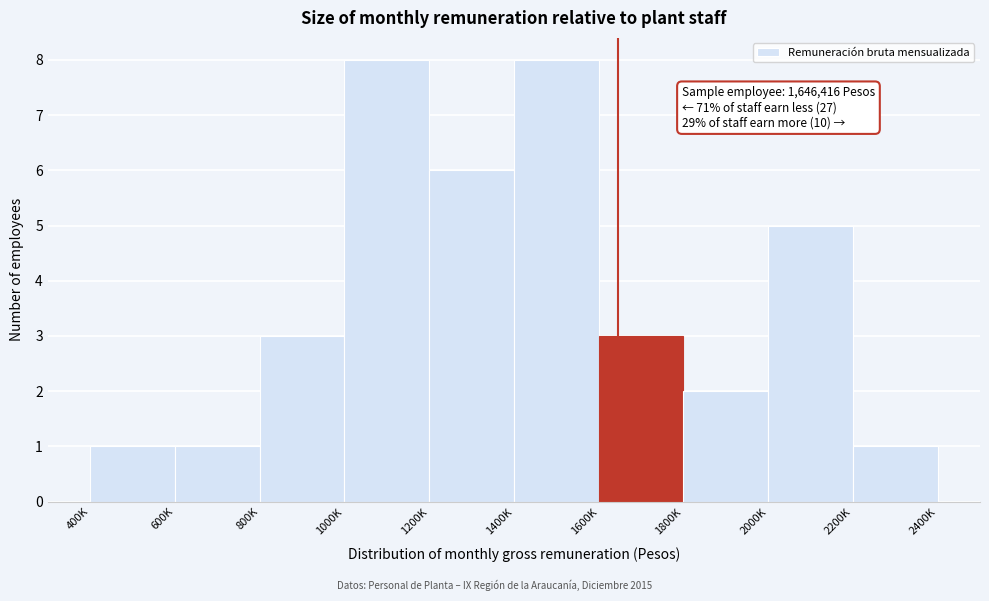

Reading right to left, transcribe all the data shown in this chart.

2200K=1	2000K=5	1800K=2	1600K=3	1400K=8	1200K=6	1000K=8	800K=3	600K=1	400K=1